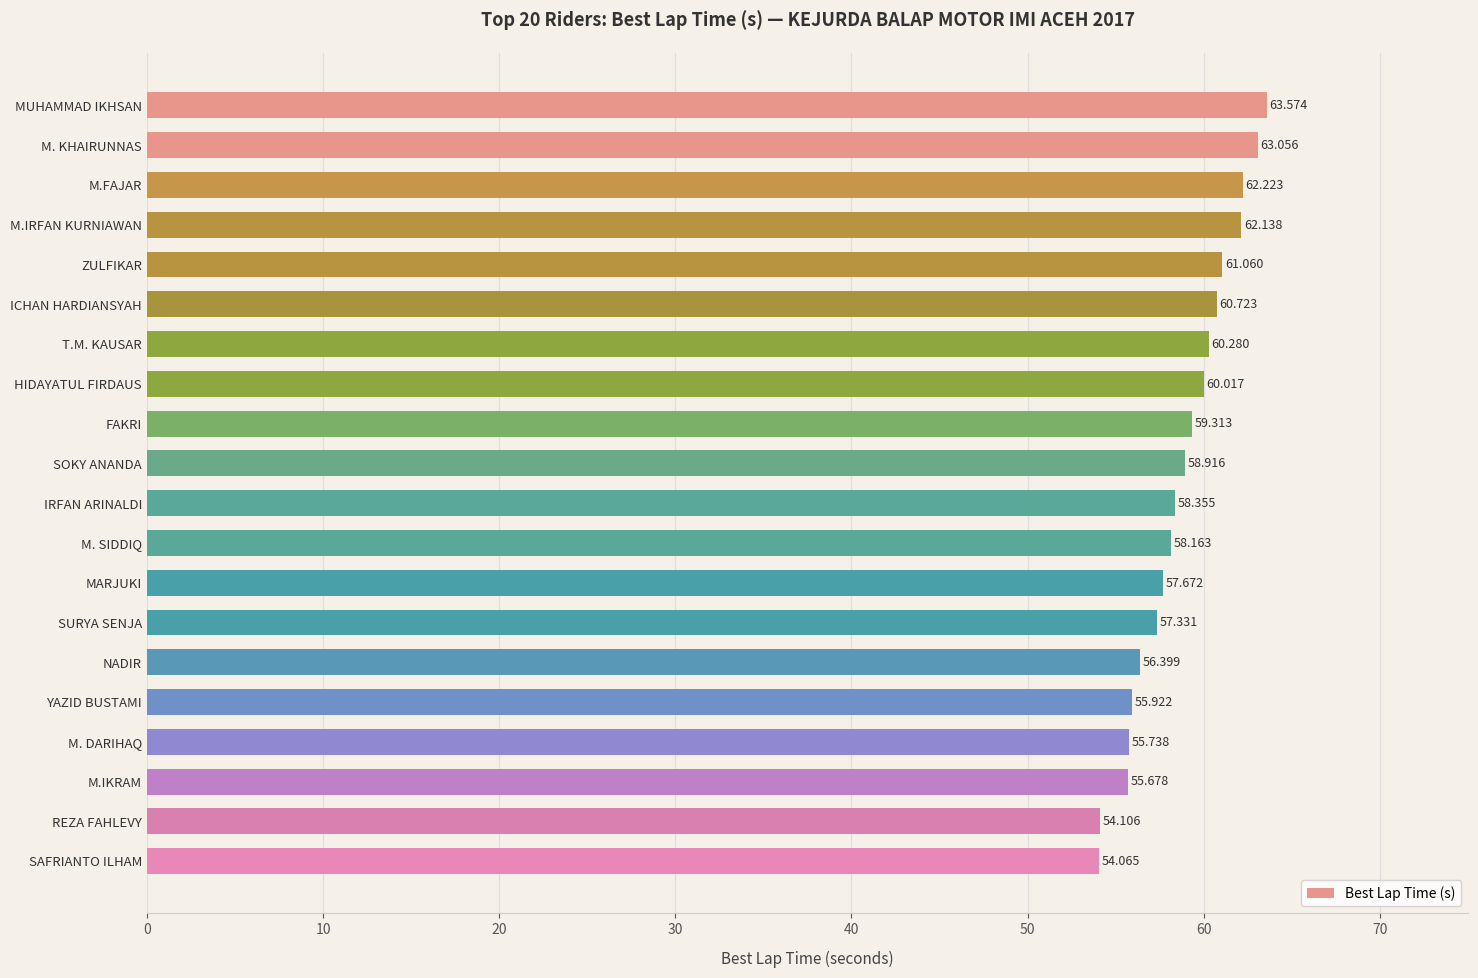

Which label corresponds to the smallest value in the chart?

SAFRIANTO ILHAM